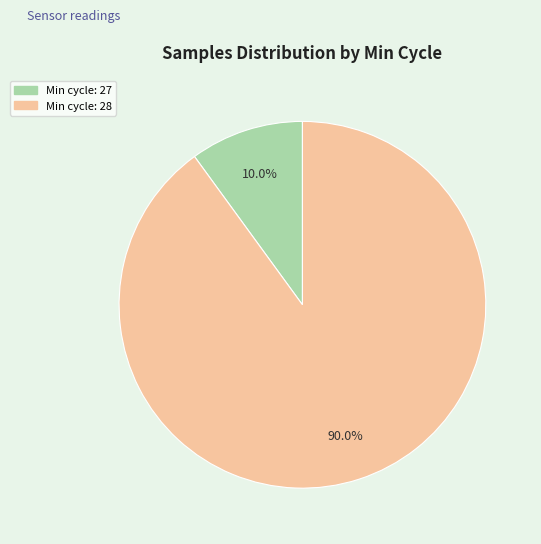

Does any single category account for the majority?

Yes